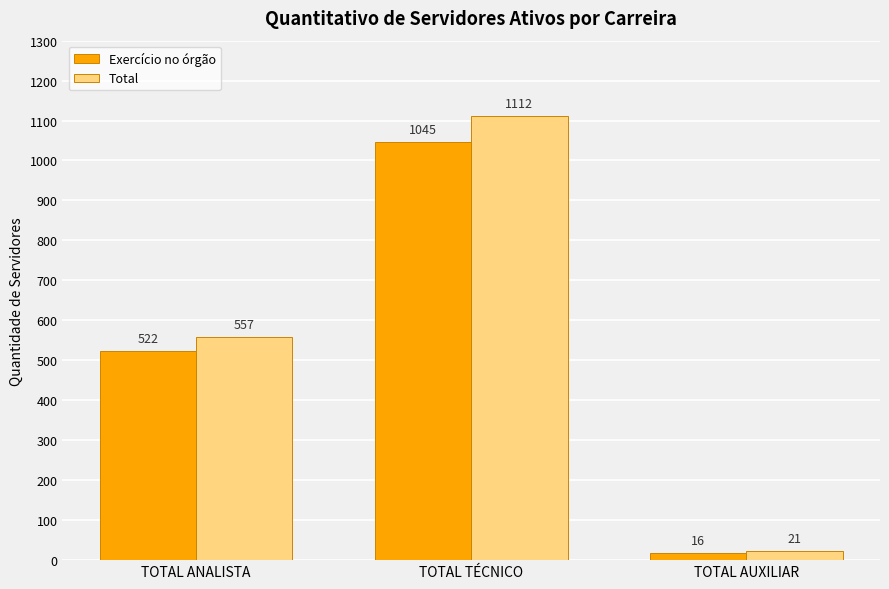

List the series in order of their peak value, highest first.

Total, Exercício no órgão